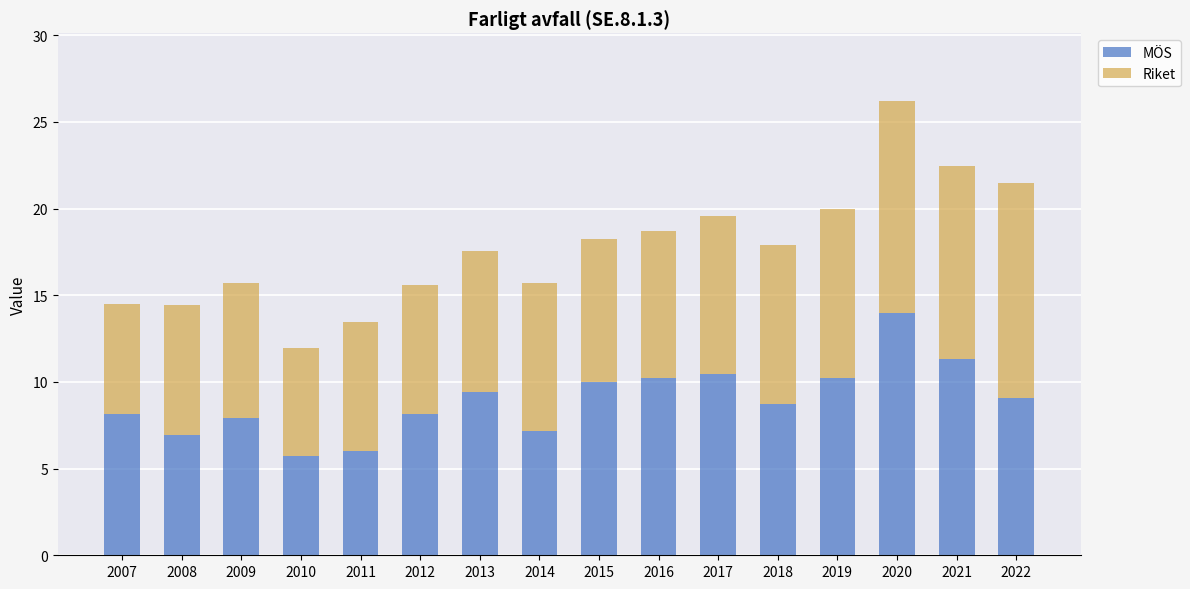

How many series are shown in this chart?

2